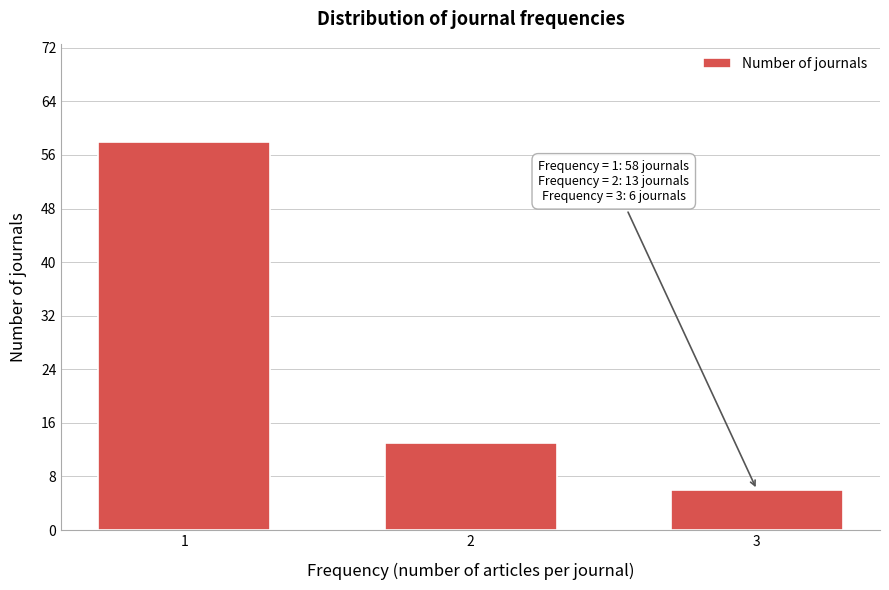

Reading left to right, transcribe all the data shown in this chart.

58	13	6